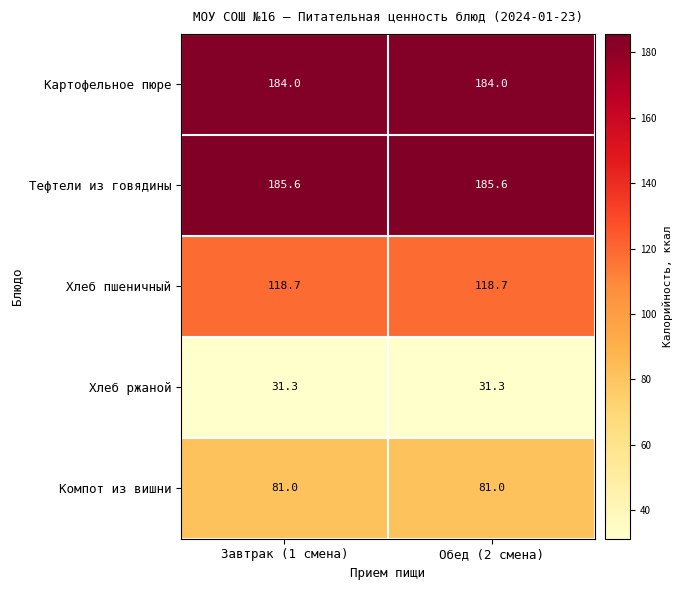

True or false: Хлеб ржаной has a value of 31.3 at Завтрак (1 смена).

True